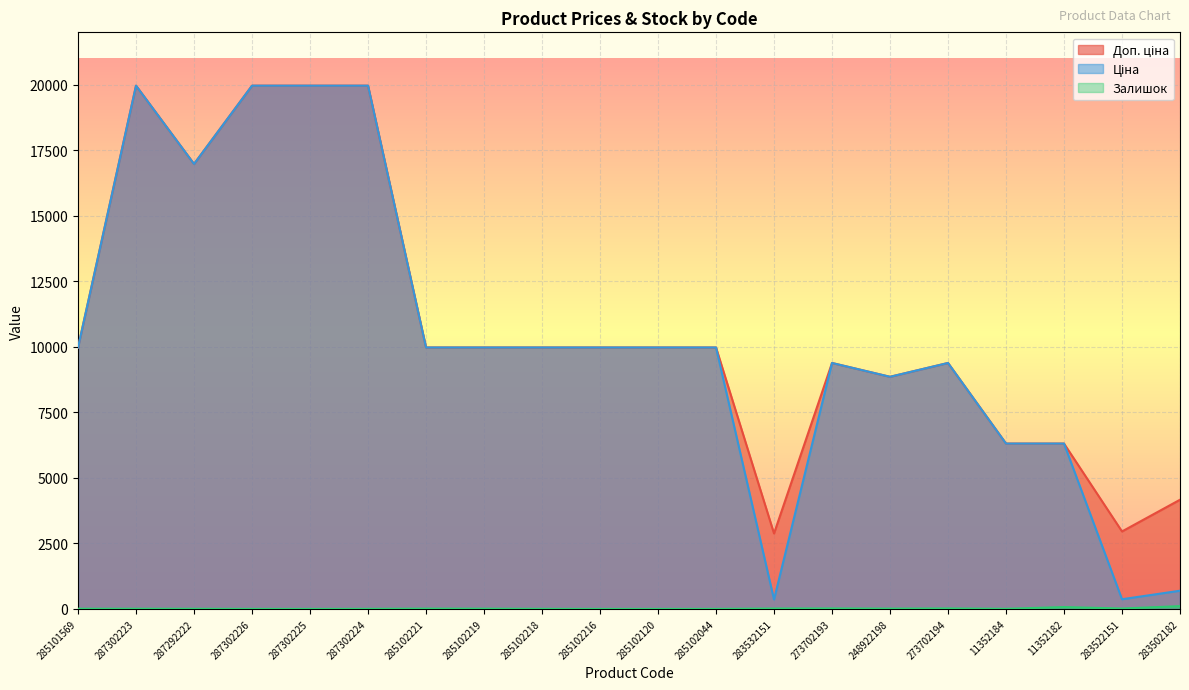

How many data points in Ціна are above 9974?

12